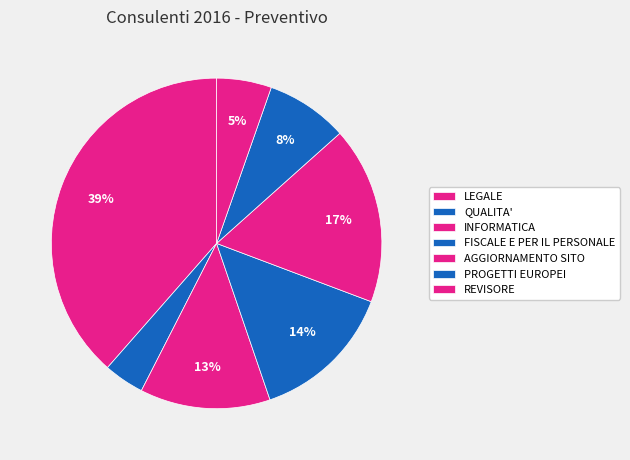

Rank the categories by value from highest to lowest.

LEGALE, AGGIORNAMENTO SITO, FISCALE E PER IL PERSONALE, INFORMATICA, PROGETTI EUROPEI, REVISORE, QUALITA'